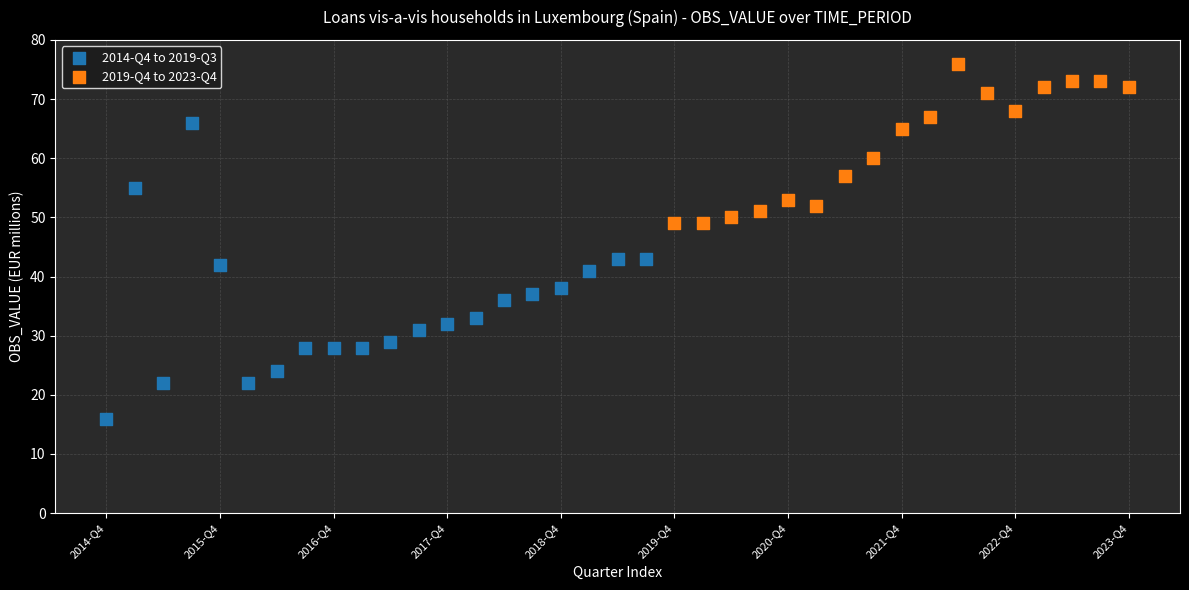

Which series has the largest Y range (max minus min)?

2014-Q4 to 2019-Q3